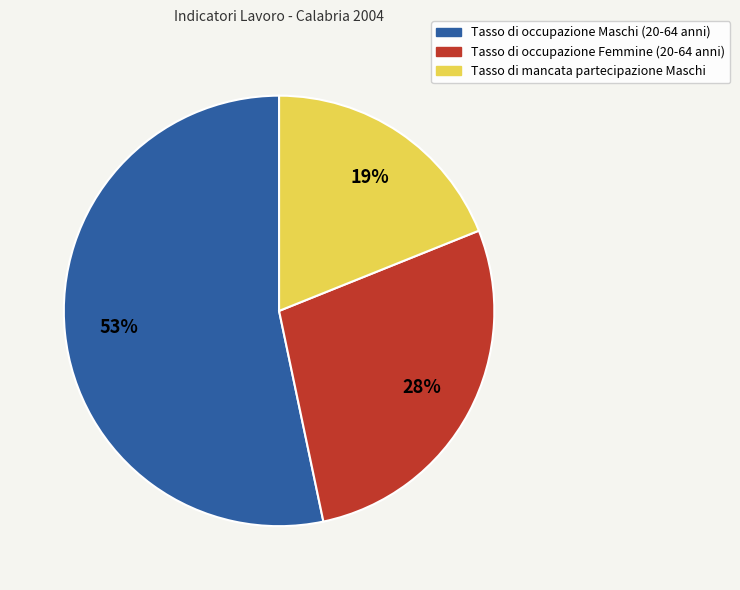

Is Tasso di occupazione Femmine (20-64 anni) the majority of the pie?

No